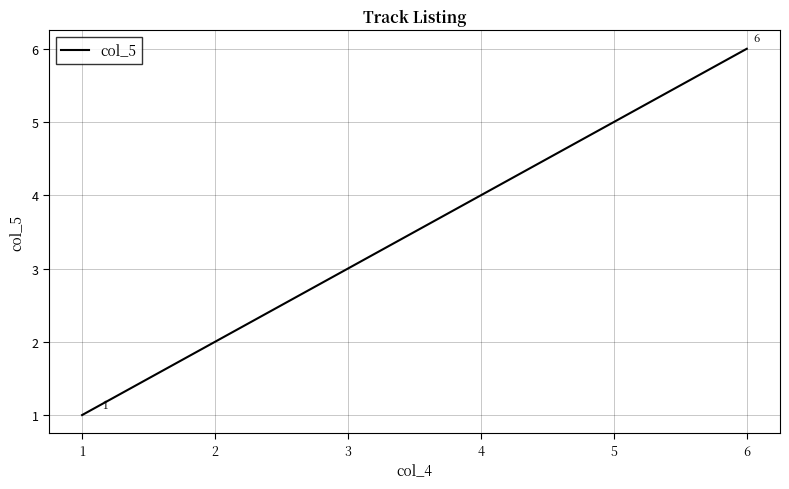

How many series are shown in this chart?

1